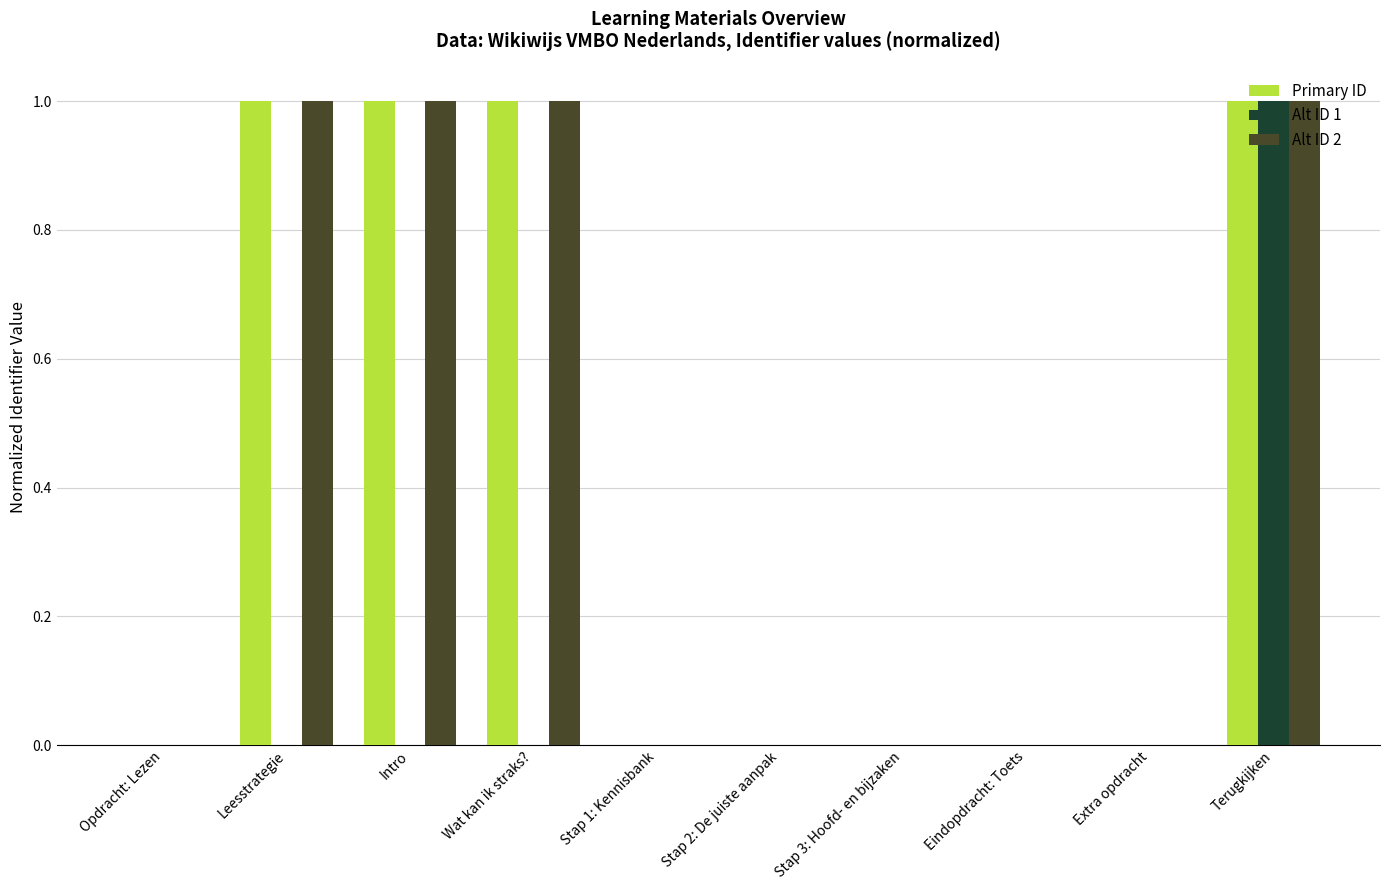

What is the sum of all Primary ID values?

4.0